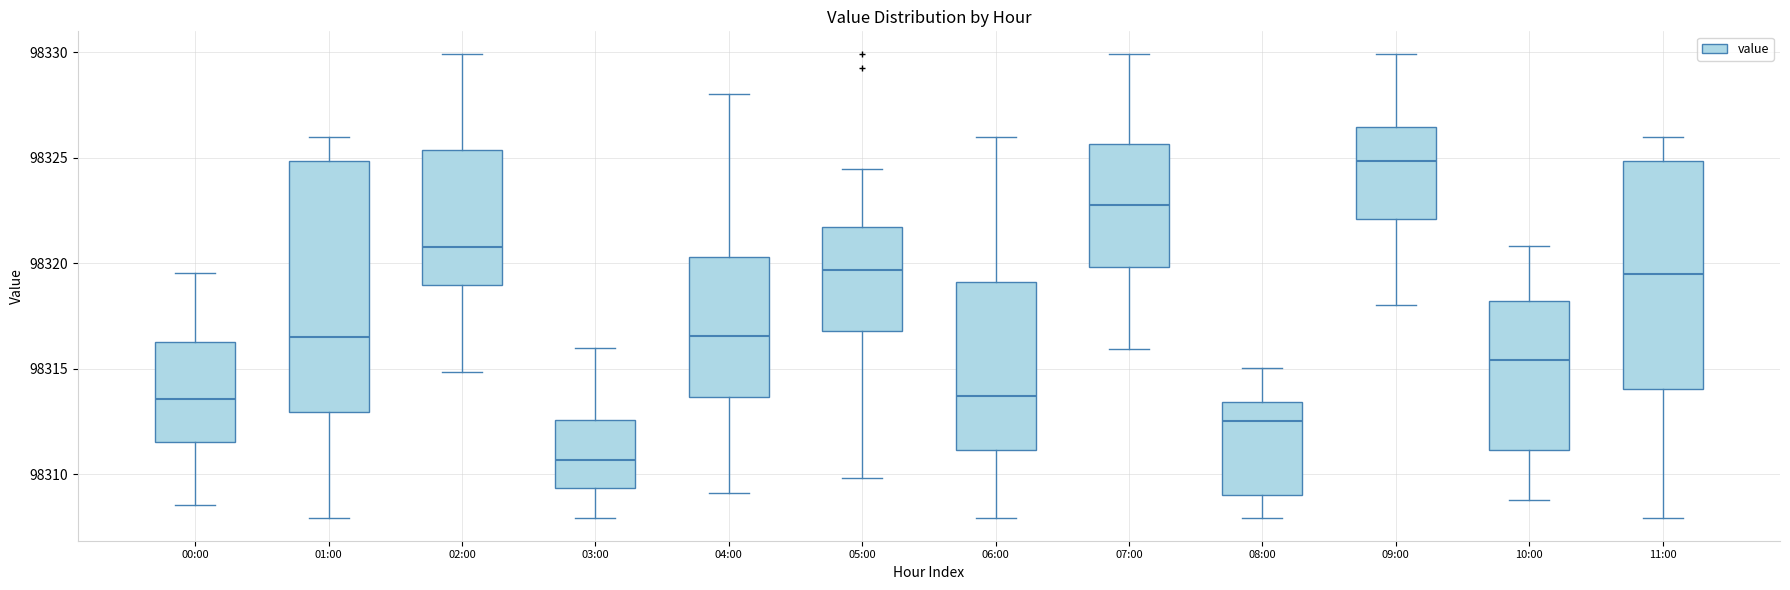

Reading left to right, read every box against the y-axis: the position of its median line, the range the box covers, and the ends of its whiskers. The values are not printed on the chart, so give them approximately, as read against the axis.

00:00: median 98313.5, box 98311.5 to 98316.5, whiskers 98308.5 to 98319.5
01:00: median 98316.5, box 98313.0 to 98325.0, whiskers 98308.0 to 98326.0
02:00: median 98321.0, box 98319.0 to 98325.5, whiskers 98315.0 to 98330.0
03:00: median 98310.5, box 98309.5 to 98312.5, whiskers 98308.0 to 98316.0
04:00: median 98316.5, box 98313.5 to 98320.5, whiskers 98309.0 to 98328.0
05:00: median 98319.5, box 98317.0 to 98321.5, whiskers 98310.0 to 98324.5
06:00: median 98313.5, box 98311.0 to 98319.0, whiskers 98308.0 to 98326.0
07:00: median 98322.5, box 98320.0 to 98325.5, whiskers 98316.0 to 98330.0
08:00: median 98312.5, box 98309.0 to 98313.5, whiskers 98308.0 to 98315.0
09:00: median 98325.0, box 98322.0 to 98326.5, whiskers 98318.0 to 98330.0
10:00: median 98315.5, box 98311.0 to 98318.0, whiskers 98309.0 to 98321.0
11:00: median 98319.5, box 98314.0 to 98325.0, whiskers 98308.0 to 98326.0